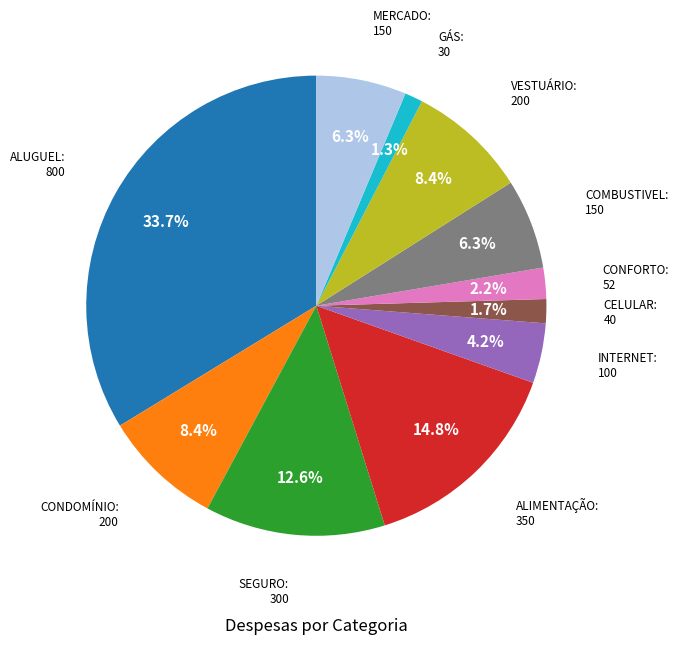

How many segments does this pie chart have?

11